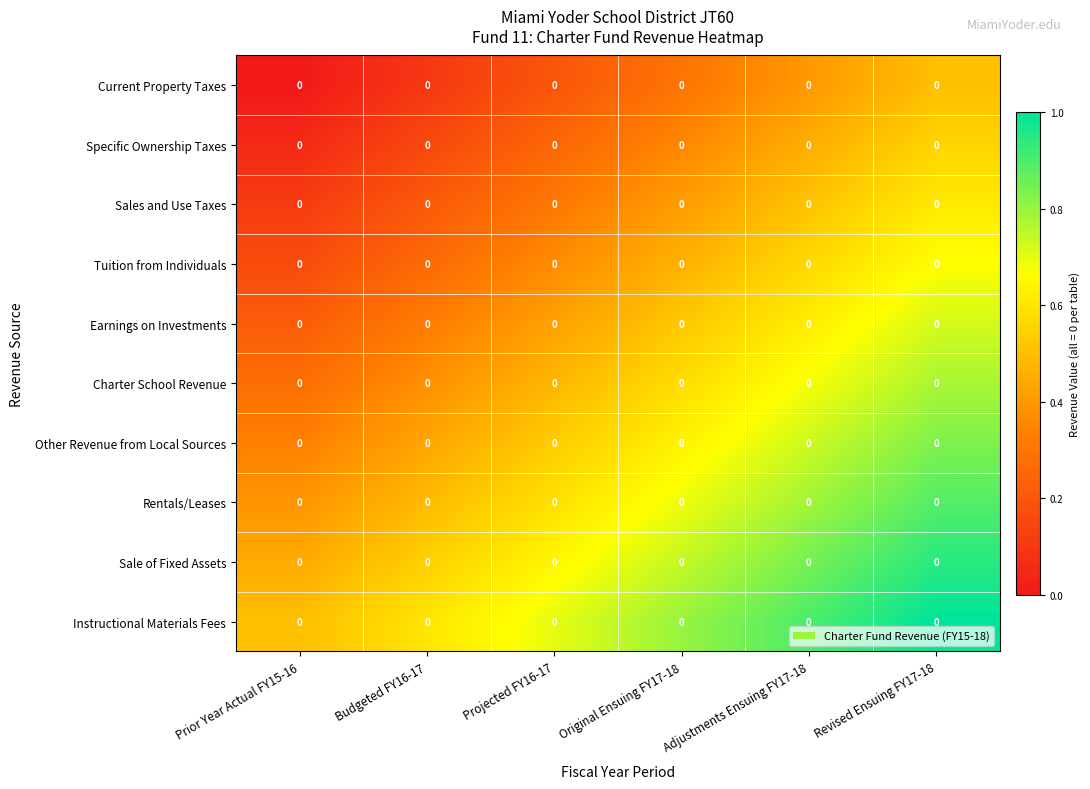

At which category is the sum across all series the highest?

Revised Ensuing FY17-18